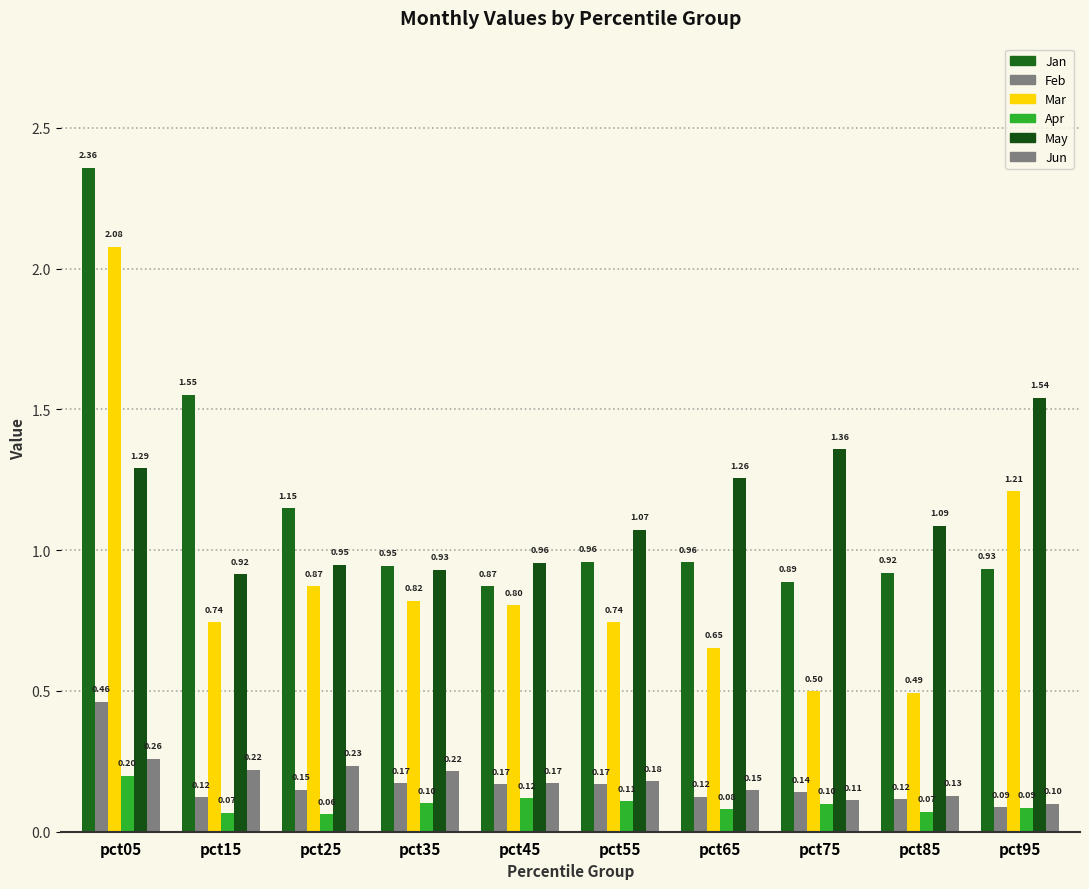

Which label corresponds to the smallest value in the chart?

pct25